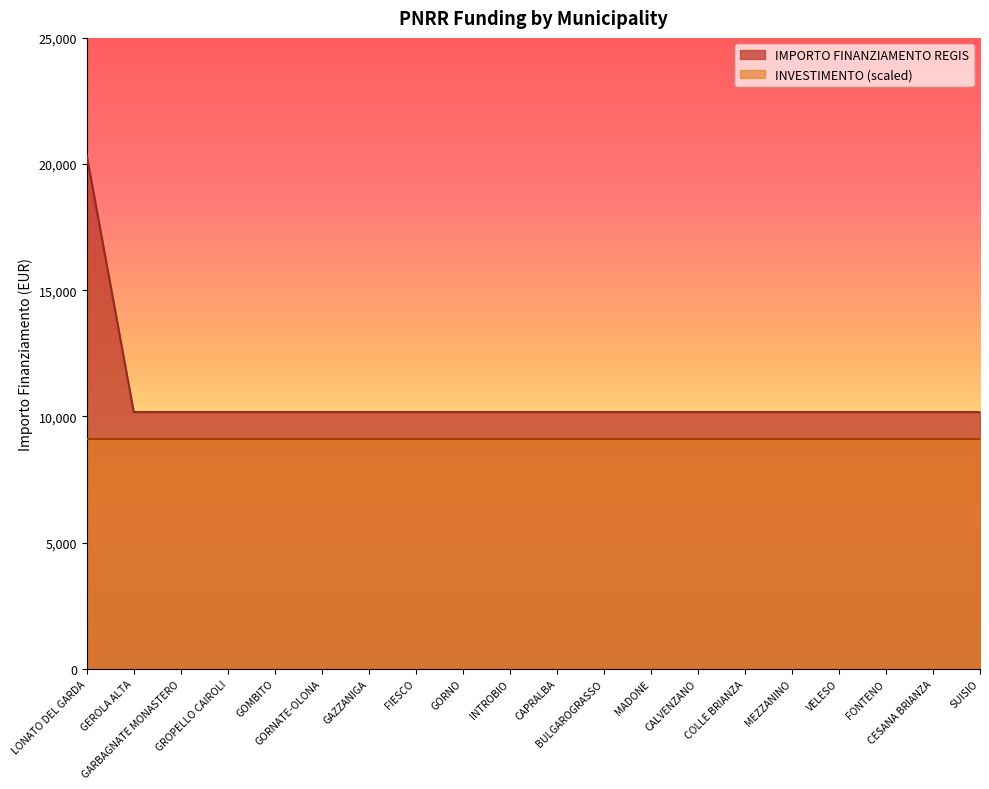

What is the average value?

10681